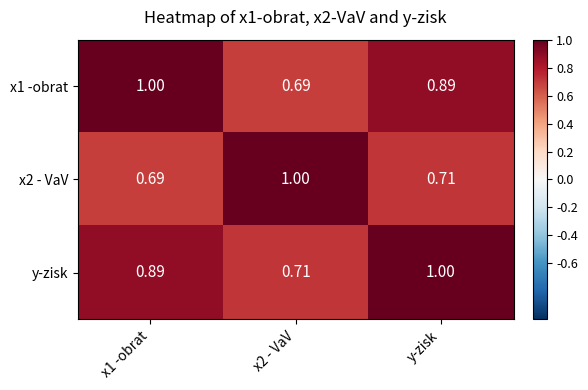

At which category is the sum across all series the highest?

y-zisk